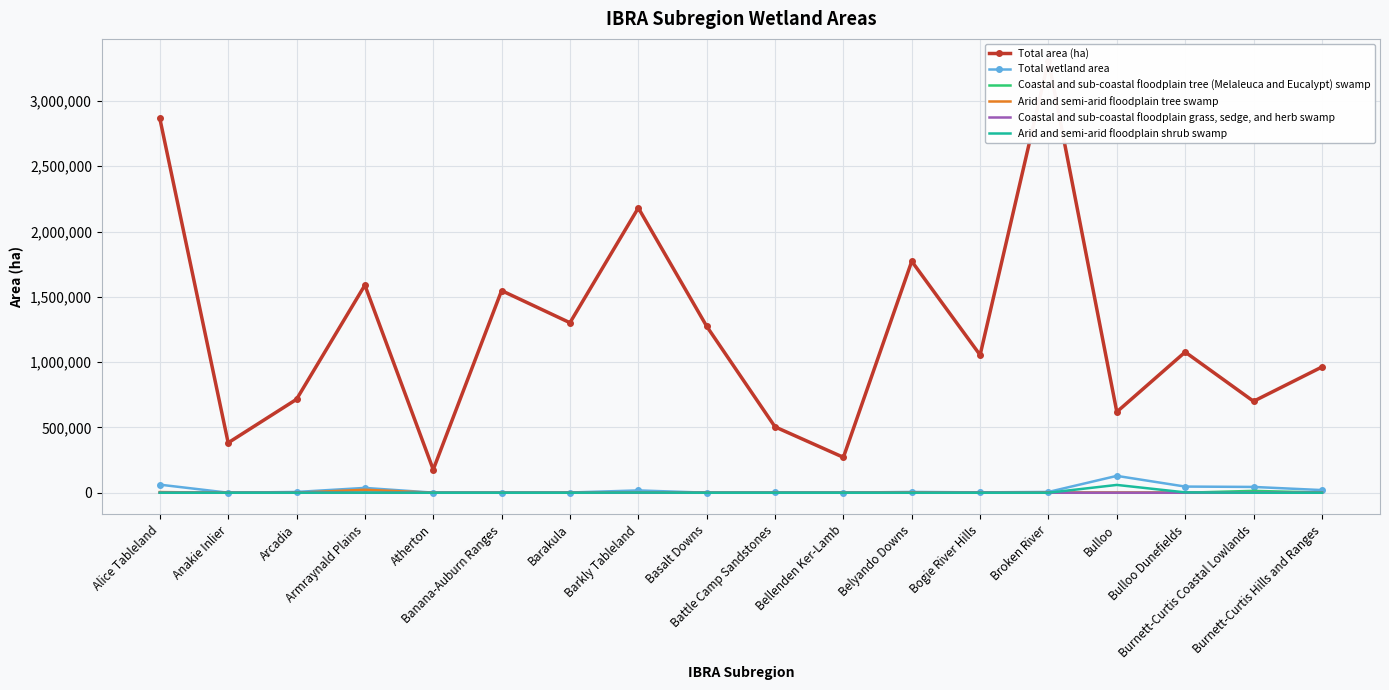

The value of Coastal and sub-coastal floodplain grass, sedge, and herb swamp at Bellenden Ker-Lamb is 0. True or false?

True